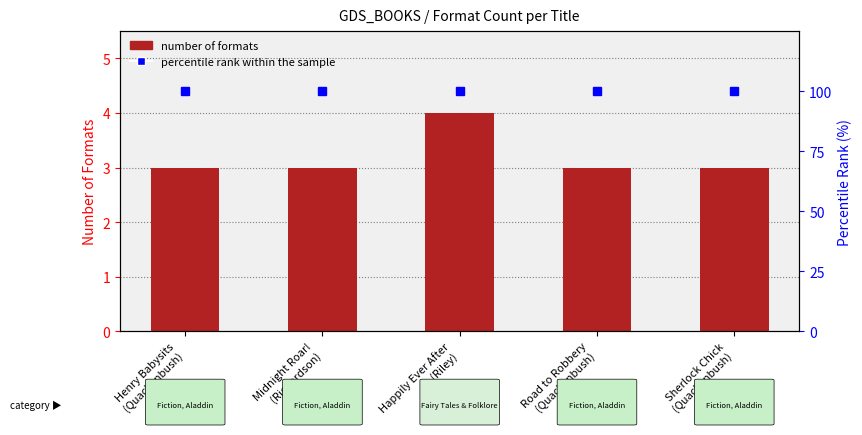

At which category is the sum across all series the highest?

Happily Ever After
(Riley)